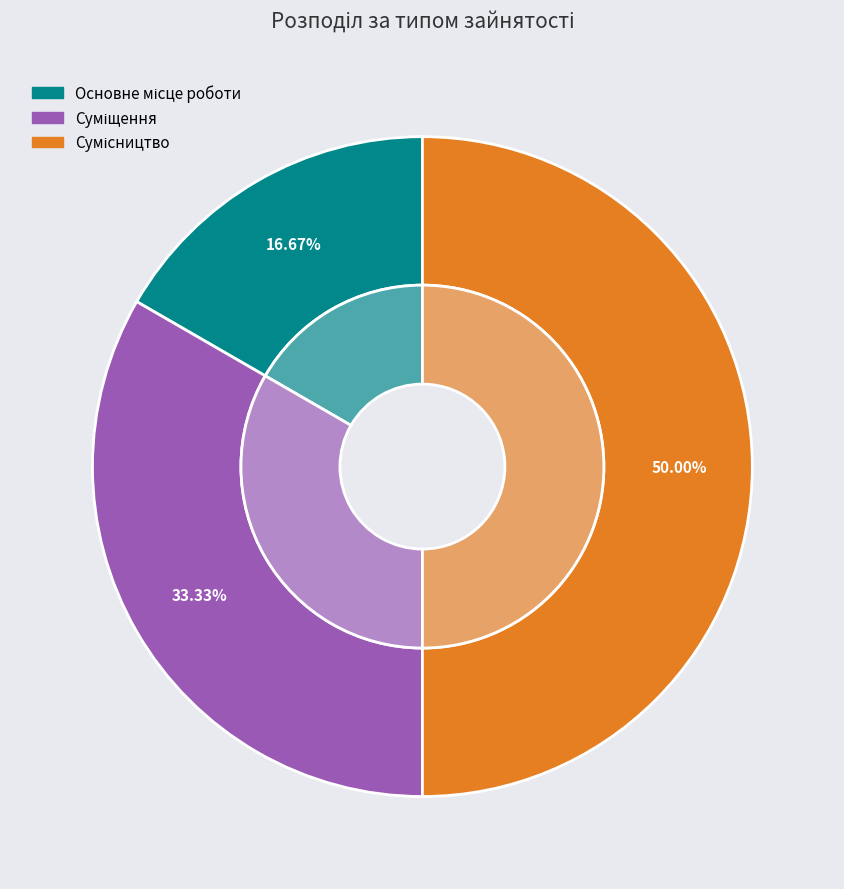

Between Суміщення and Основне місце роботи, which is larger?

Суміщення